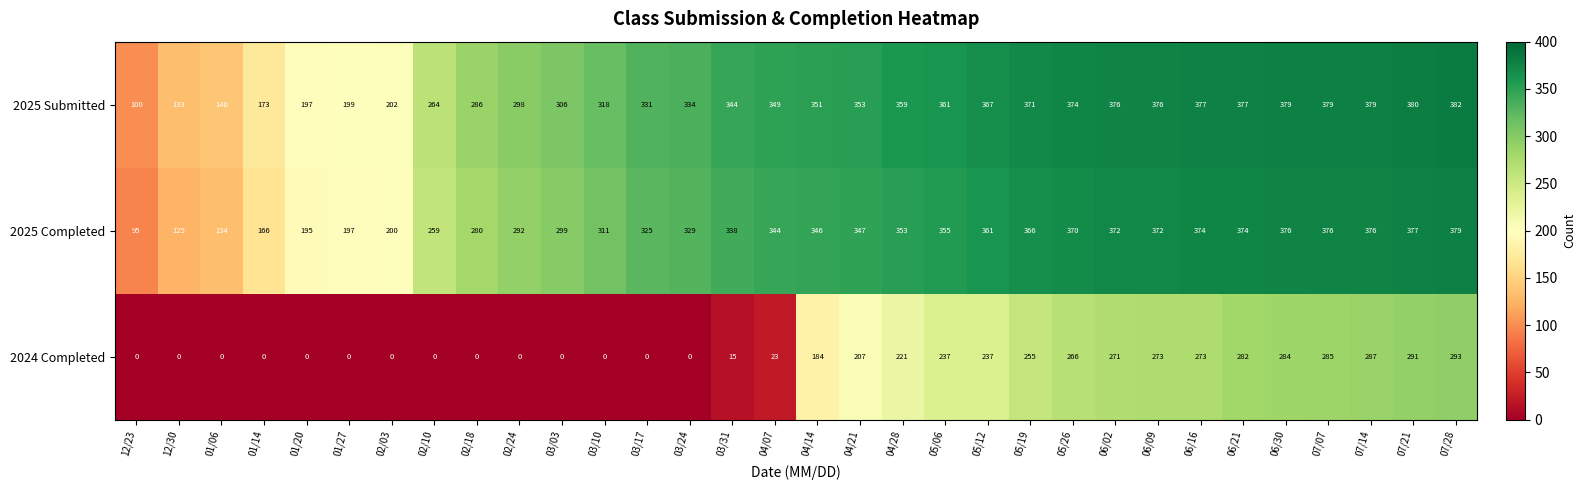

What is the spread (max minus min) of values at 04/28?

138